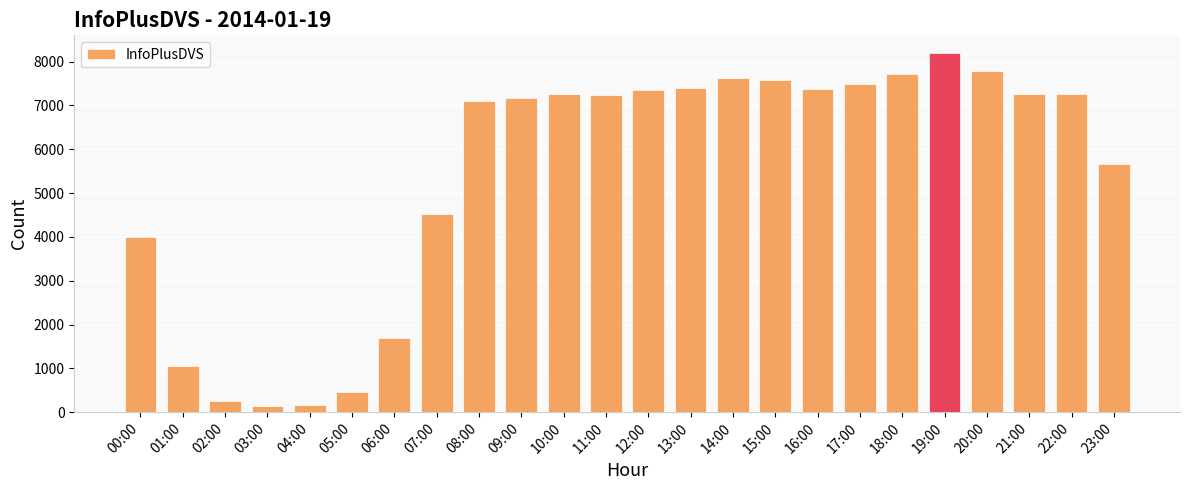

Does the chart contain stacked bars?

No